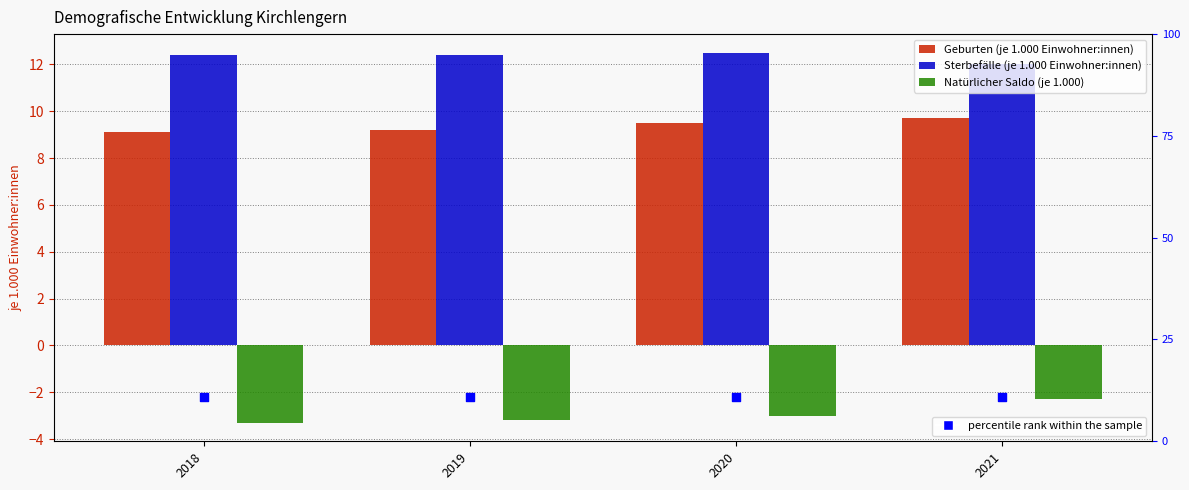

Which series contains the highest Y value?

Sterbefälle (je 1.000 Einwohner:innen)